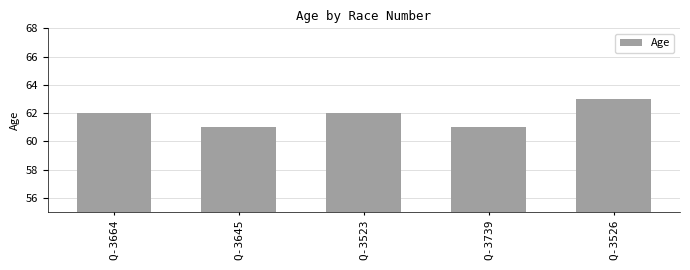

What position from the right is Q-3526?

1